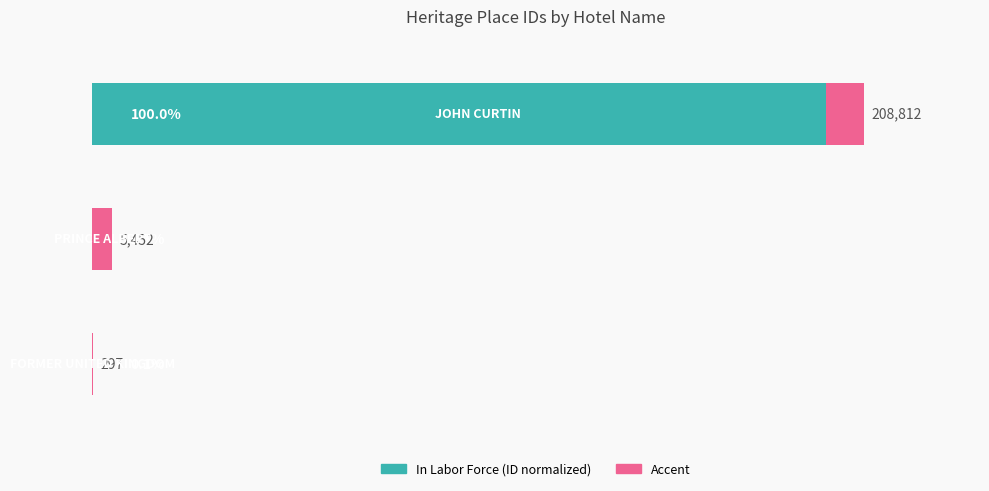

List the labels in order of value, smallest first.

0, 1, 2